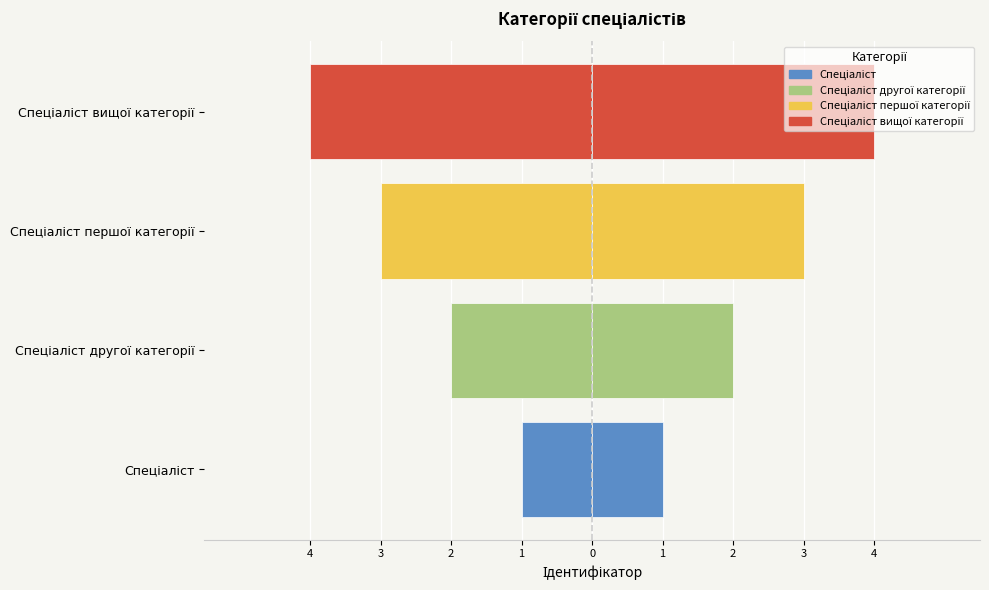

What is the difference between the maximum and minimum values?

3